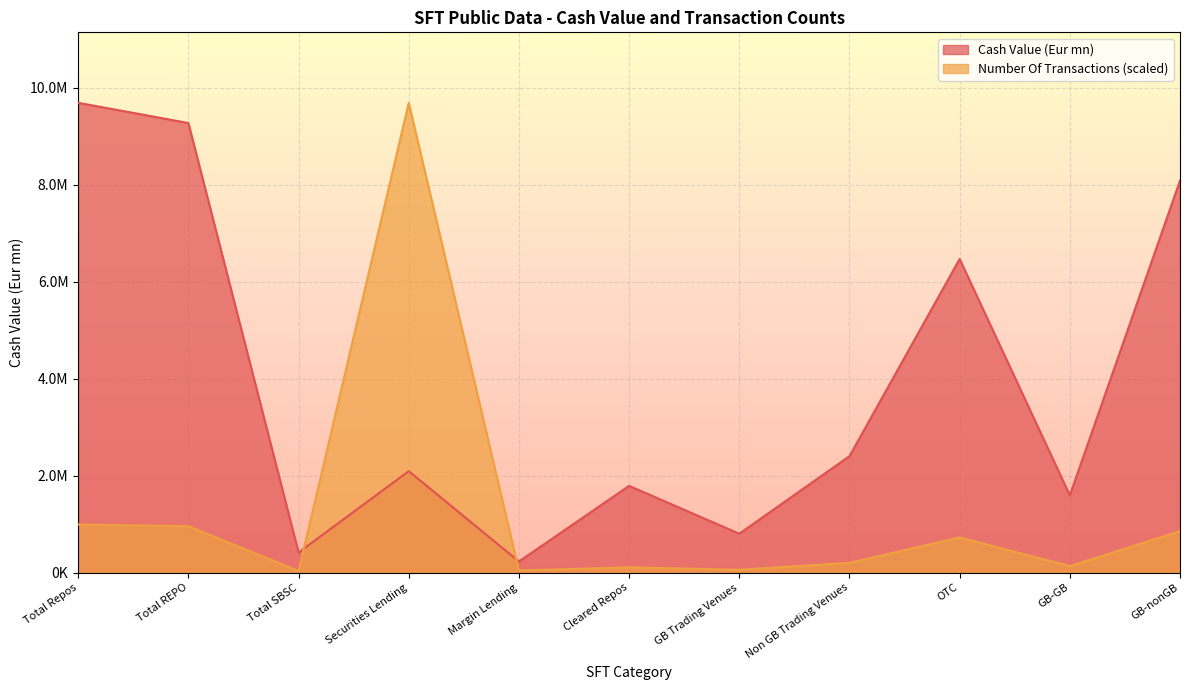

Is the value of Number Of Transactions at Non GB Trading Venues greater than the value of Cash Value (Eur mn) at Margin Lending?

No